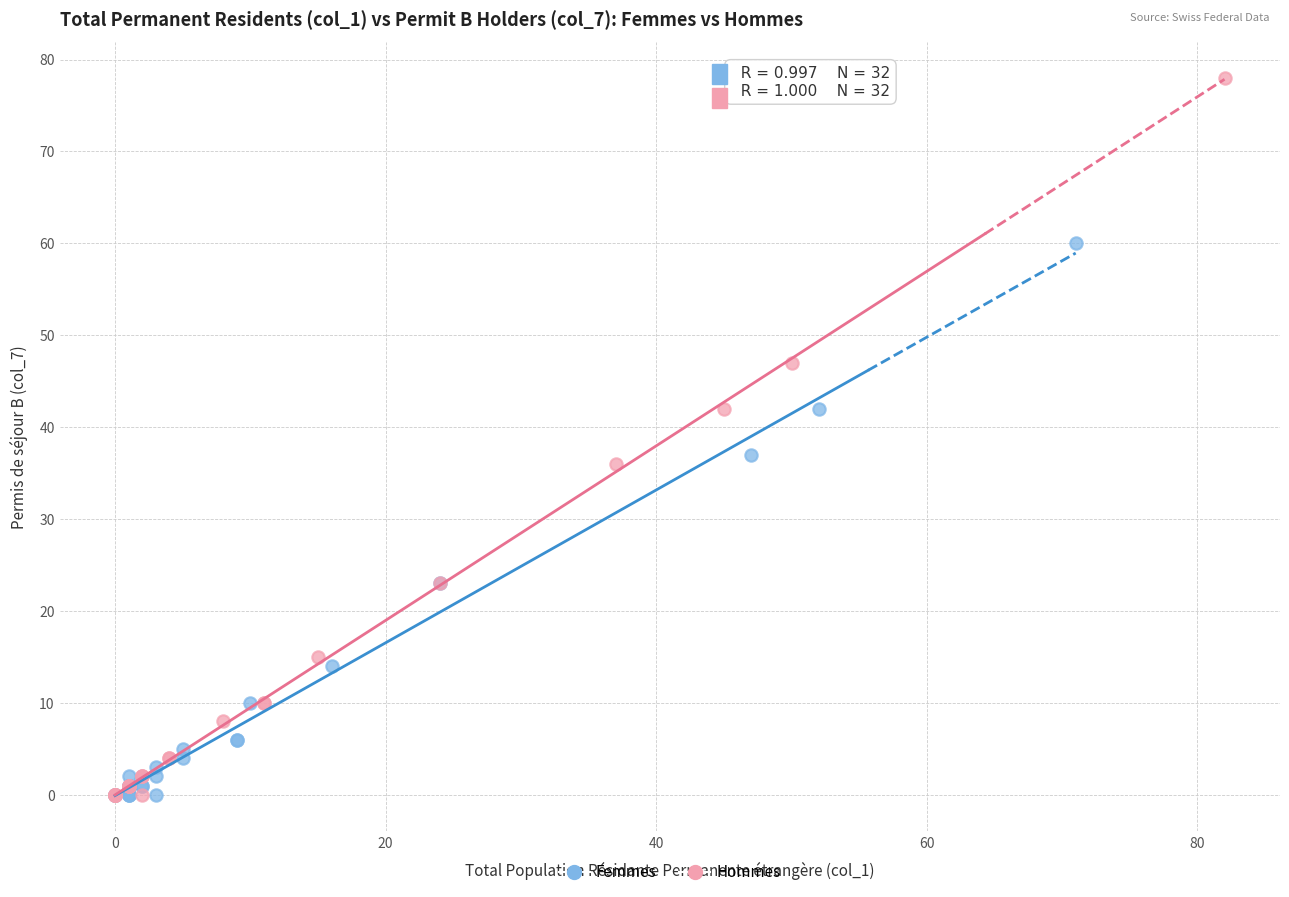

Which series contains the highest Y value?

Hommes